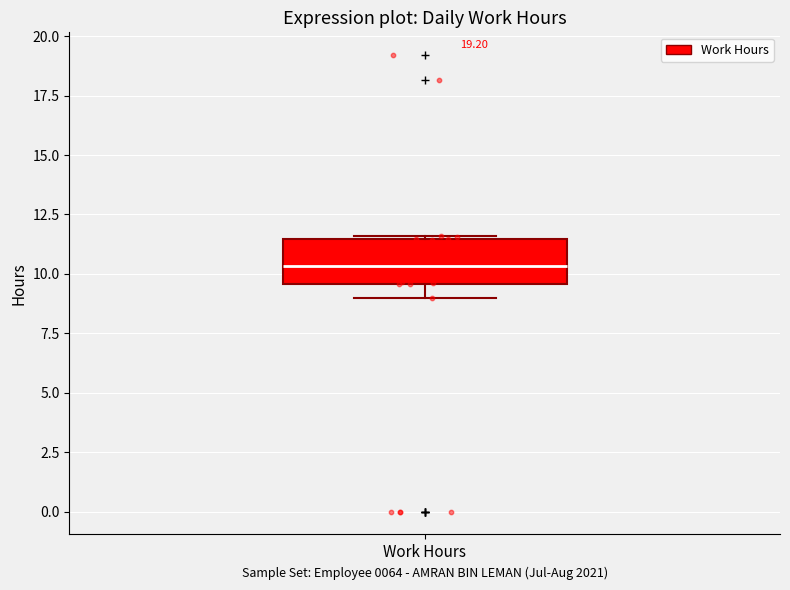

Read this box plot against the y-axis: the position of the median line, the range covered by the box, and the ends of both whiskers. The values are not printed on the chart, so give them approximately, as read against the axis.

median 10.5, box 9.5 to 11.5, whiskers 9.0 to 11.5